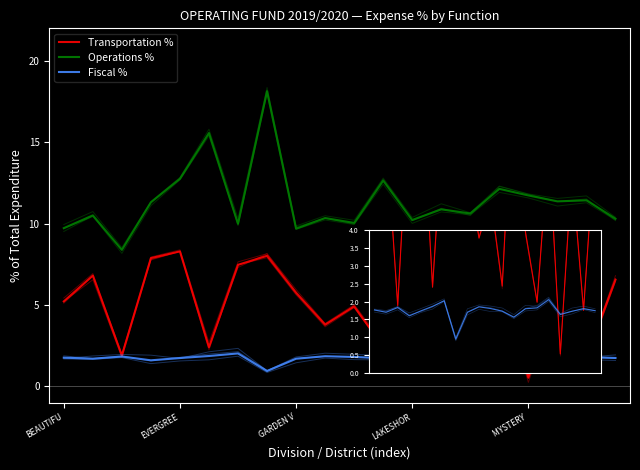

Reading left to right, transcribe all the data shown in this chart.

Transportation %: 5.2	6.8	1.9	7.9	8.3	2.4	7.5	8.0	5.7	3.8	4.9	2.4	8.9	4.0	2.0	6.4	0.5	5.7	1.8	6.6
Operations %: 9.7	10.5	8.4	11.3	12.8	15.6	10.0	18.1	9.7	10.3	10.0	12.7	10.2	10.9	10.6	12.1	11.7	11.4	11.4	10.3
Fiscal %: 1.8	1.7	1.8	1.6	1.7	1.9	2.0	0.9	1.7	1.9	1.8	1.7	1.6	1.8	1.8	2.1	1.6	1.7	1.8	1.7